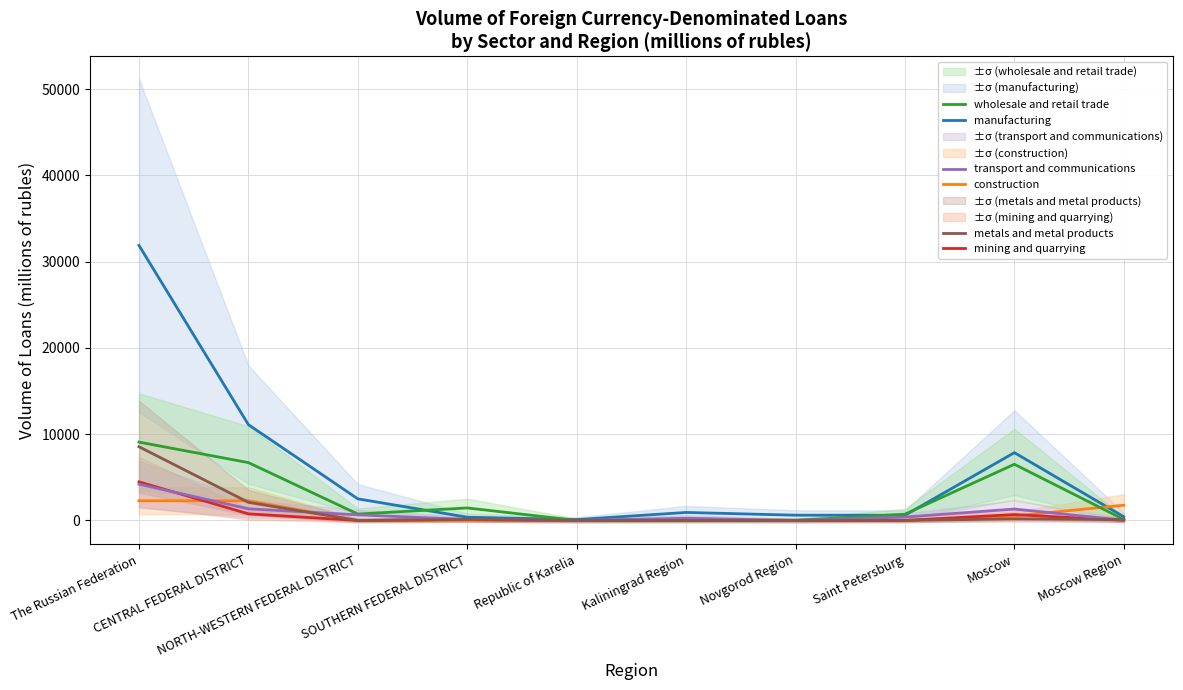

True or false: transport and communications has more than 2 points higher than both neighbors.

False